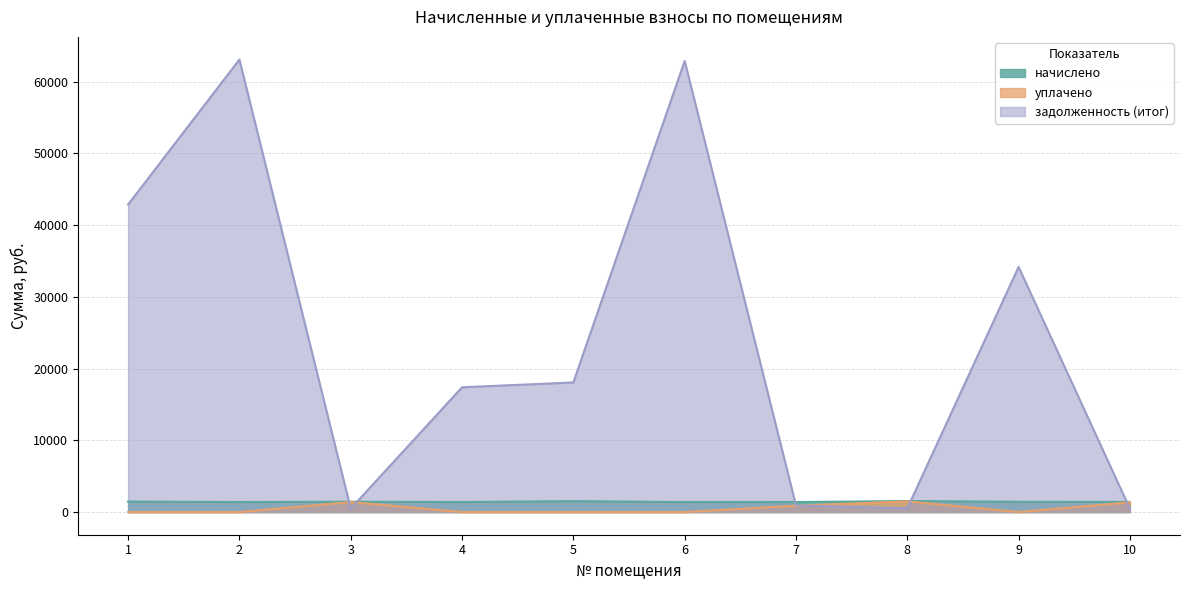

The value of начислено at 5 is 590.0. True or false?

False